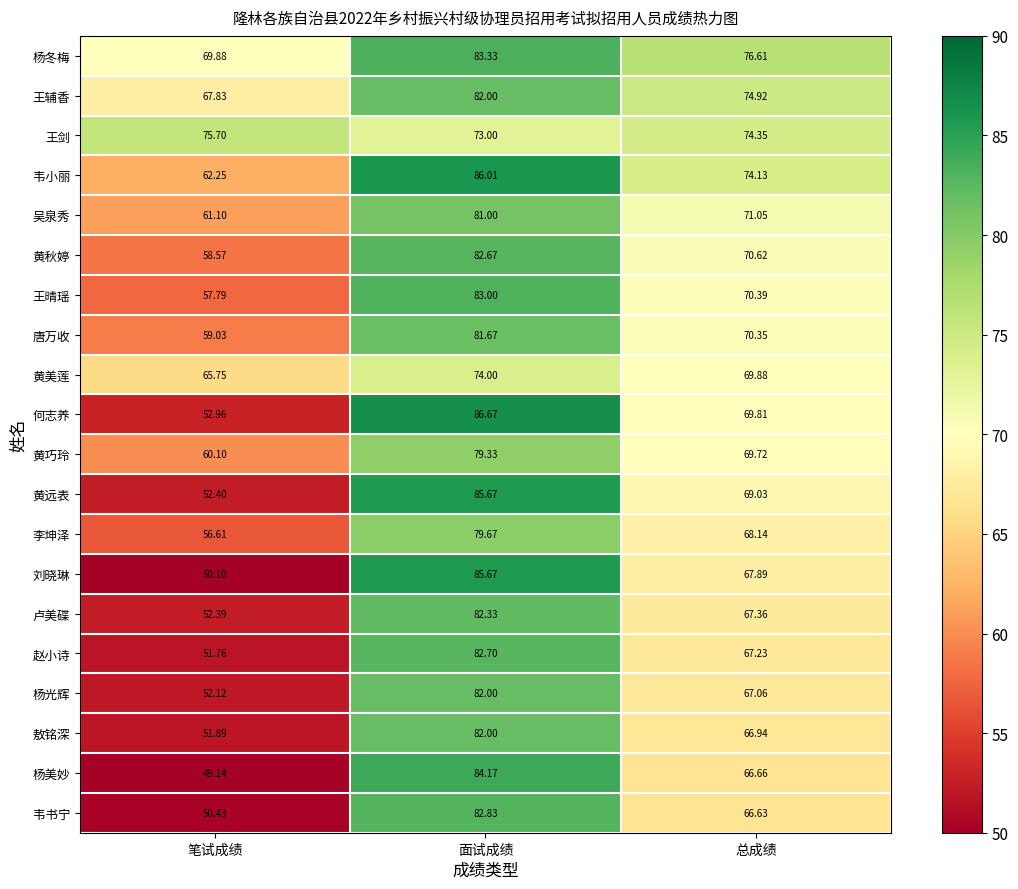

At how many categories does at least one series exceed 82?

1